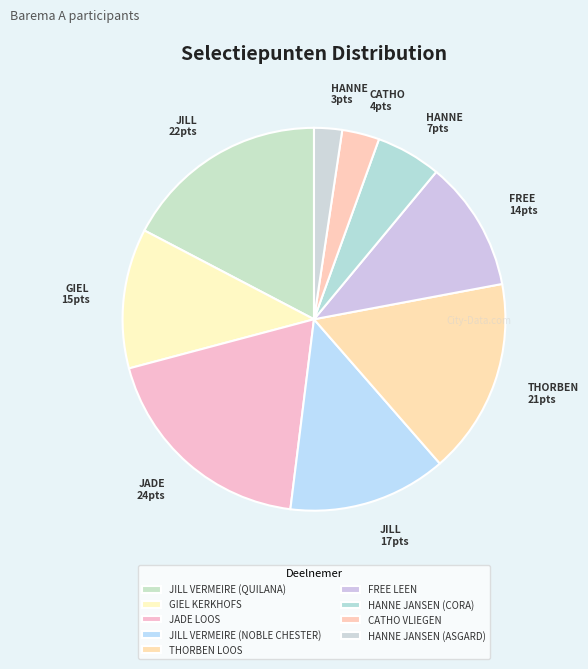

Count the number of slices in the pie.

9